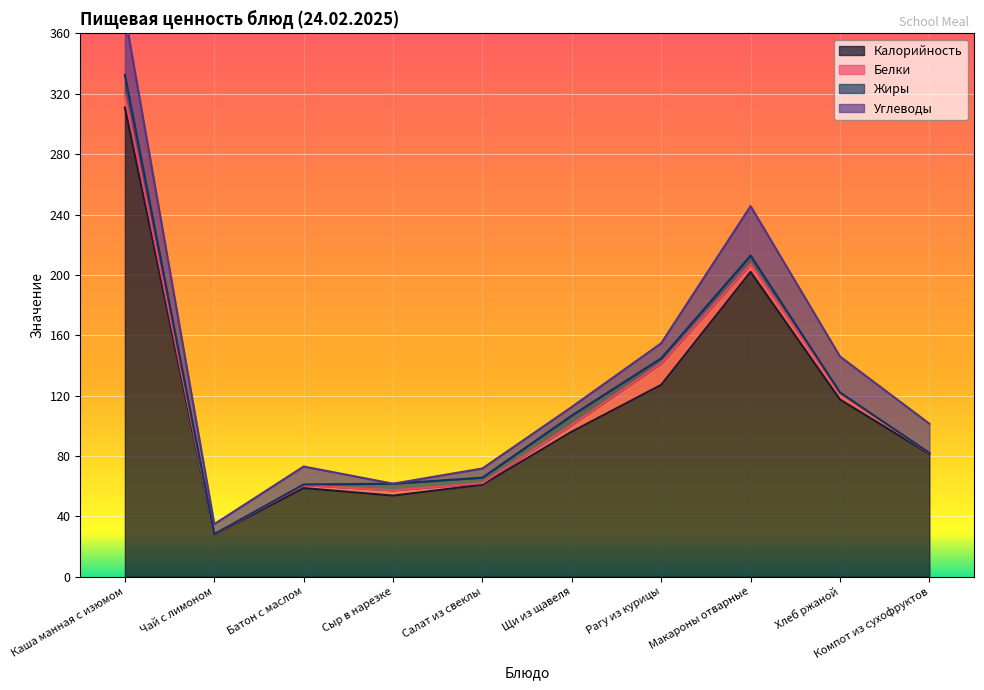

True or false: Калорийность has more than 0 points higher than both neighbors.

True